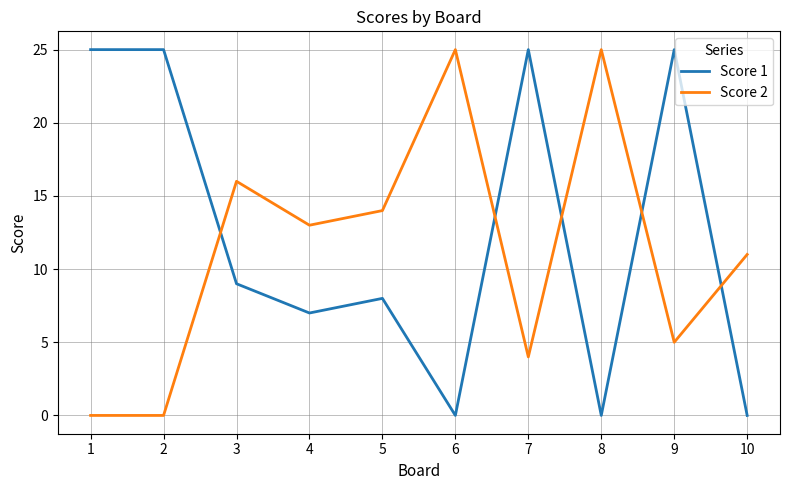

Reading left to right, what are all the values shown in this chart?

Score 1: 1=25	2=25	3=9	4=7	5=8	6=0	7=25	8=0	9=25	10=0
Score 2: 1=0	2=0	3=16	4=13	5=14	6=25	7=4	8=25	9=5	10=11